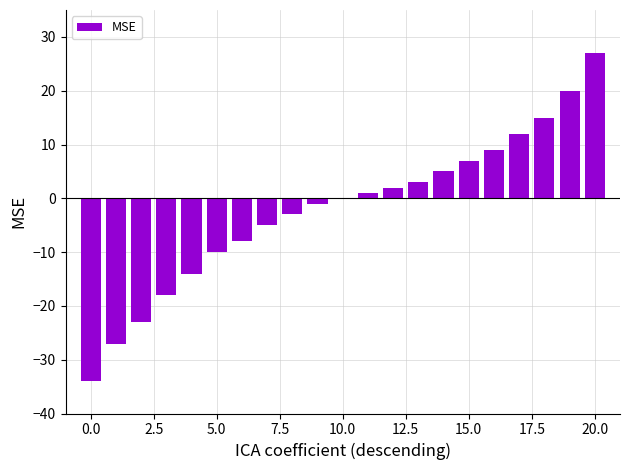

What is the sum of all values?

-42